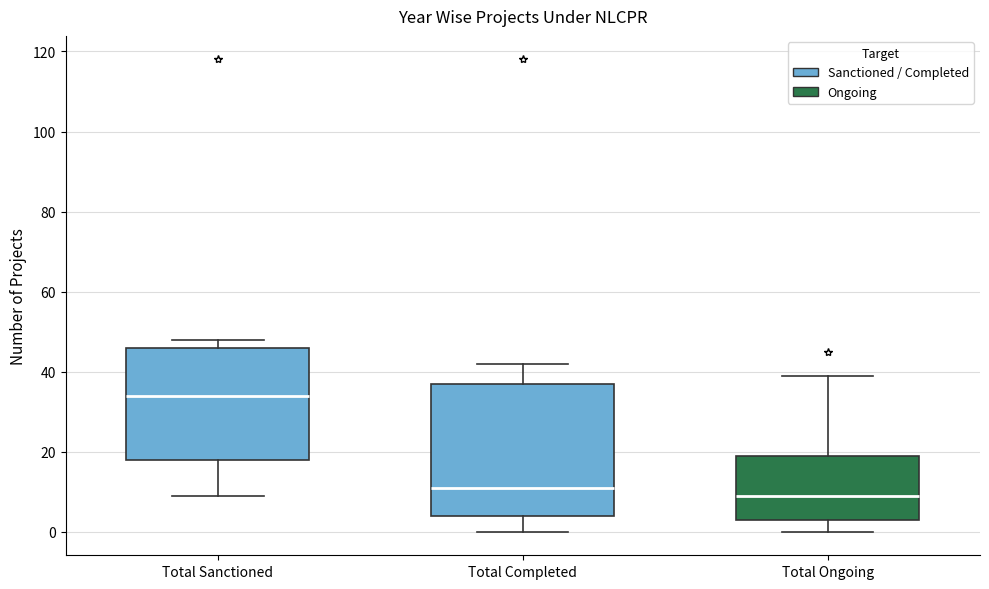

Where is the lower edge of the box for Total Sanctioned on the y-axis? The values are not printed on the chart, so give them approximately, as read against the axis.

18